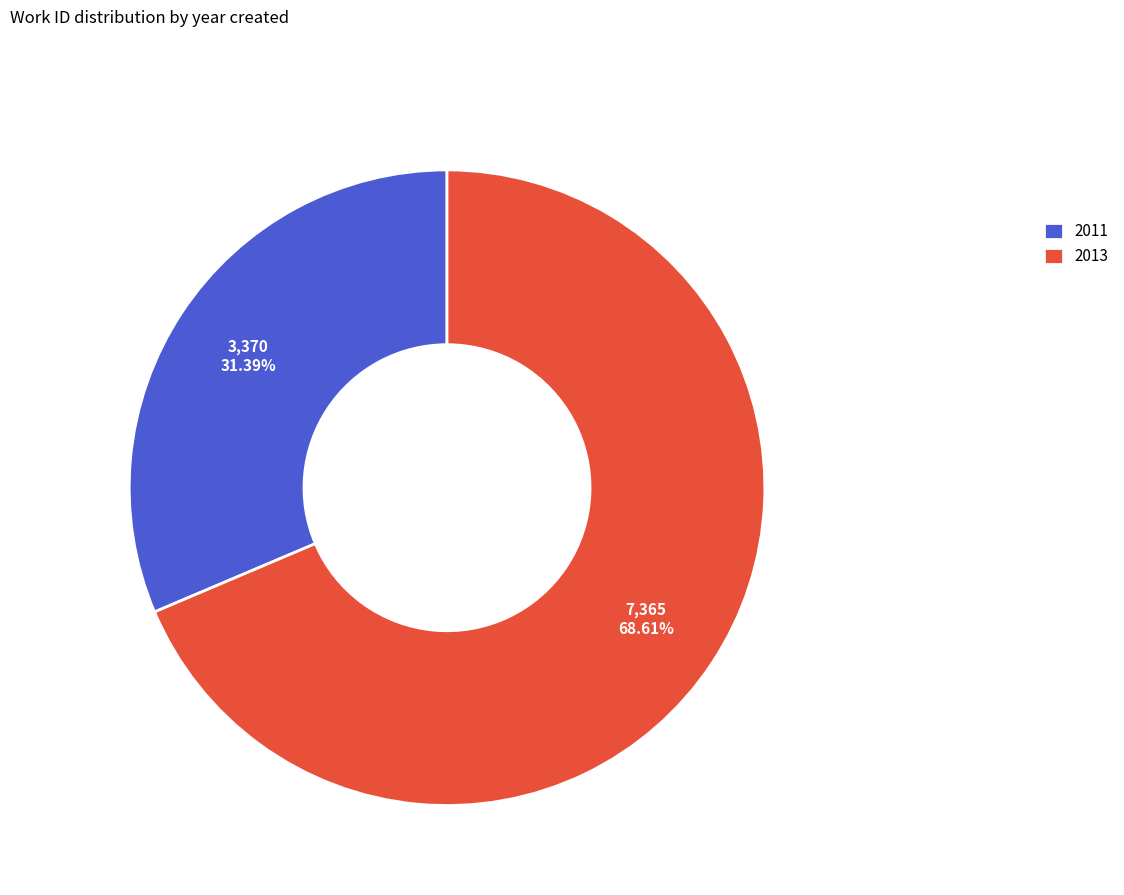

Is 2011 the majority of the pie?

No